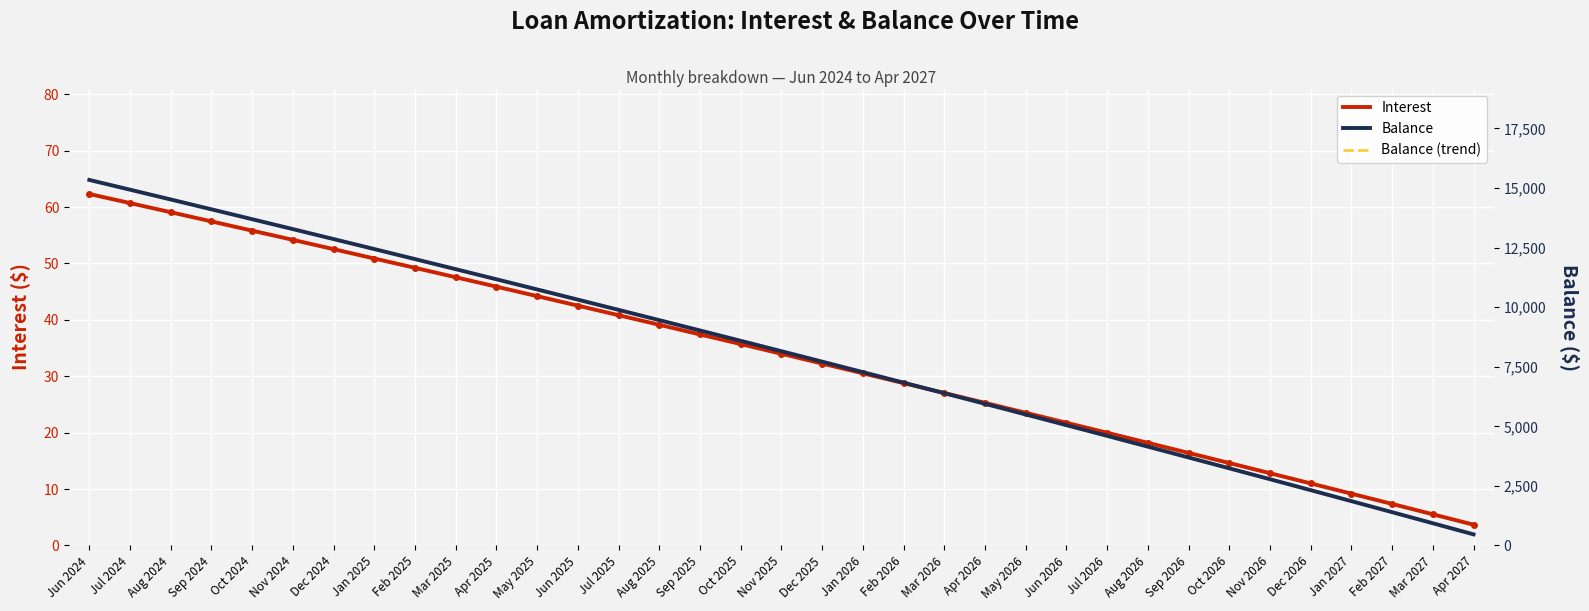

Is it true that Balance equals 6832.0 at Feb 2026?

True